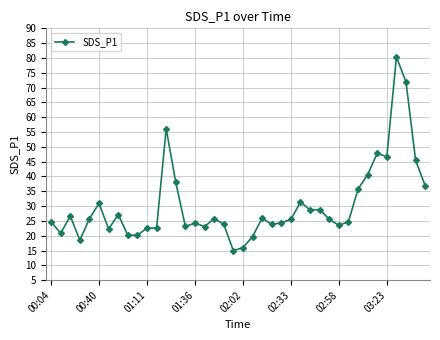

What is the average value?

30.4